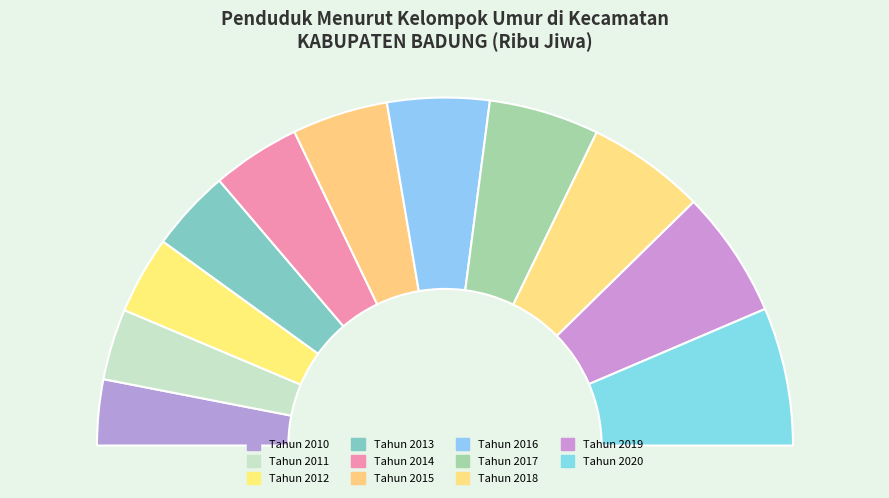

The Tahun 2012 slice represents 1% of the pie. True or false?

False